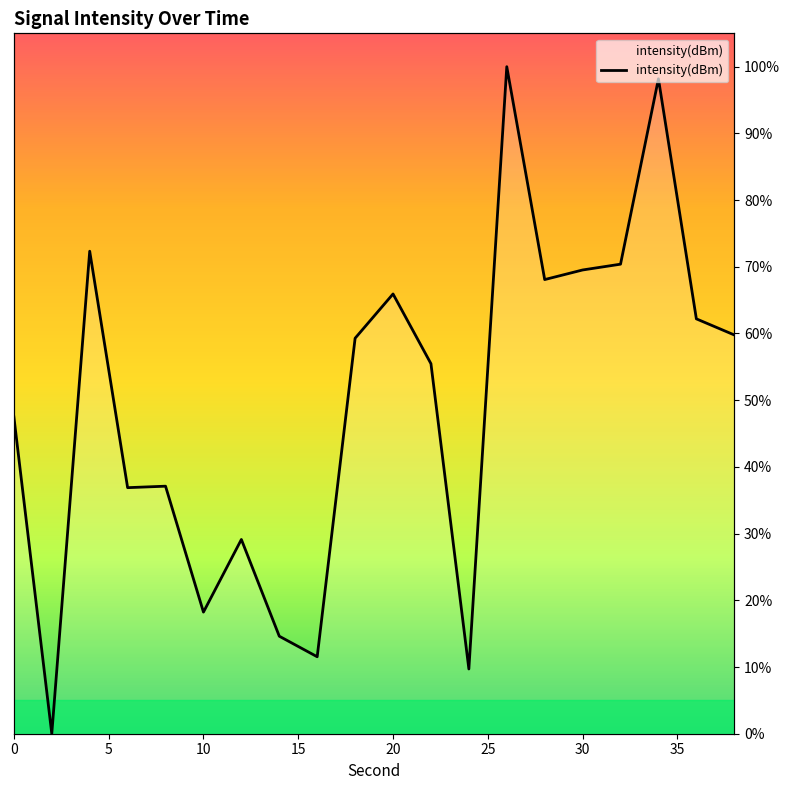

What is the difference between the maximum and minimum values?

100.0